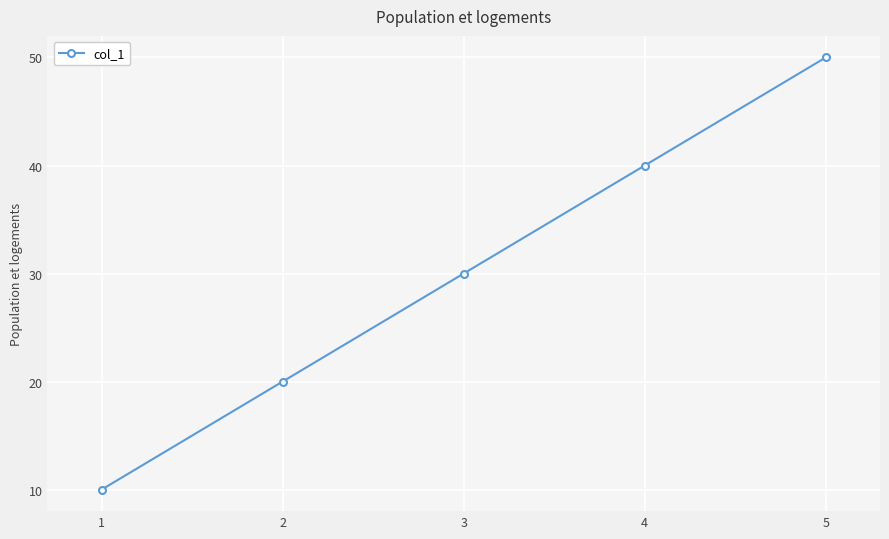

Reading left to right, transcribe all the data shown in this chart.

1=10	2=20	3=30	4=40	5=50